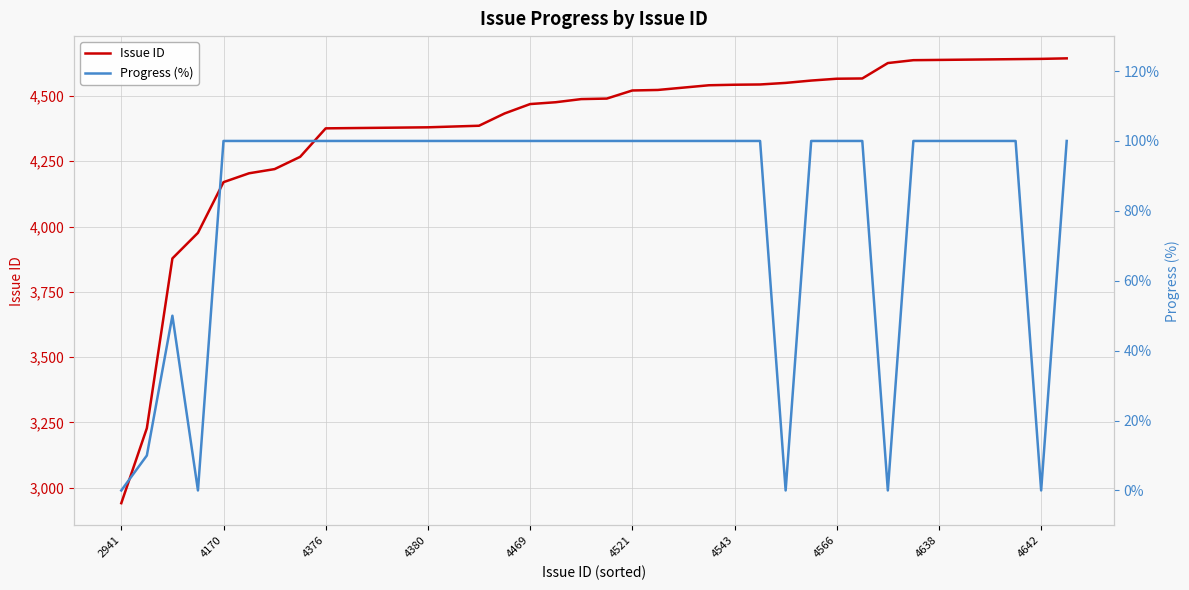

True or false: Progress (%) and Issue ID cross at least once.

False